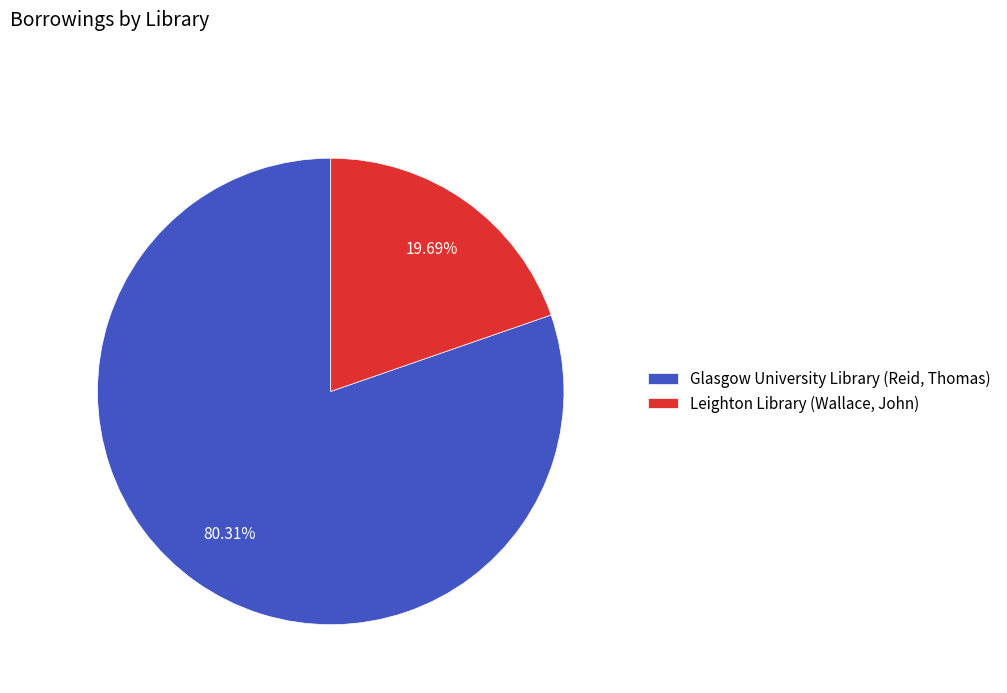

To the nearest percent, what is the difference between the Leighton Library (Wallace, John) and Glasgow University Library (Reid, Thomas) slice percentages?

61%